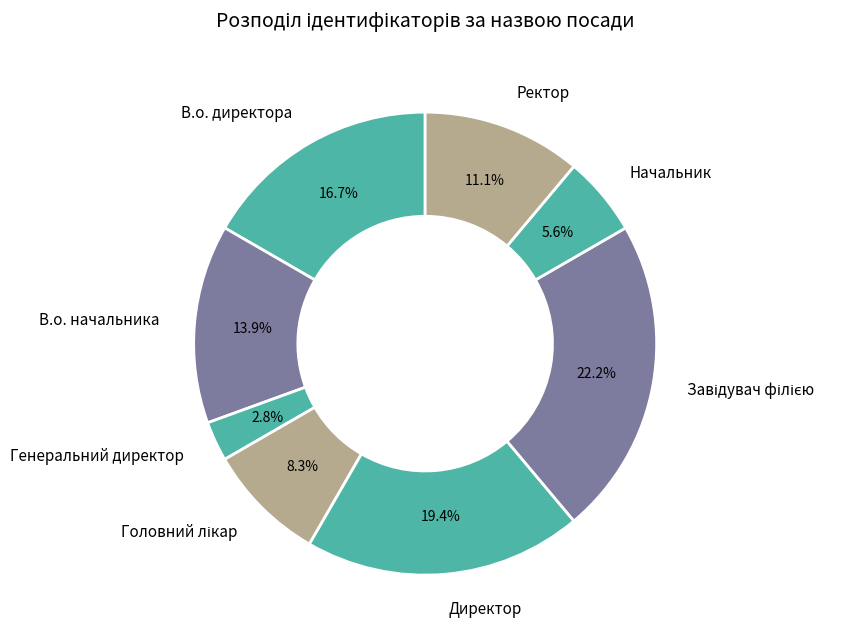

What is the ratio of the value at В.о. директора to the value at Ректор?

1.5